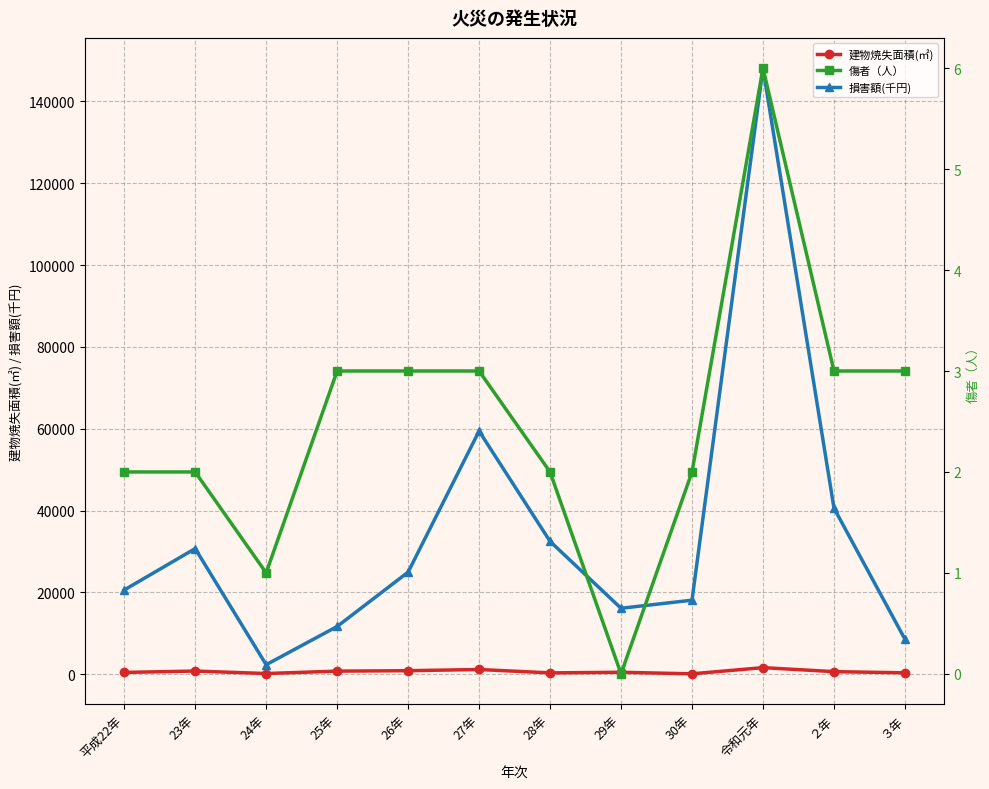

What value does the 建物焼失面積(㎡) series have at 23年, to the nearest 50?

750